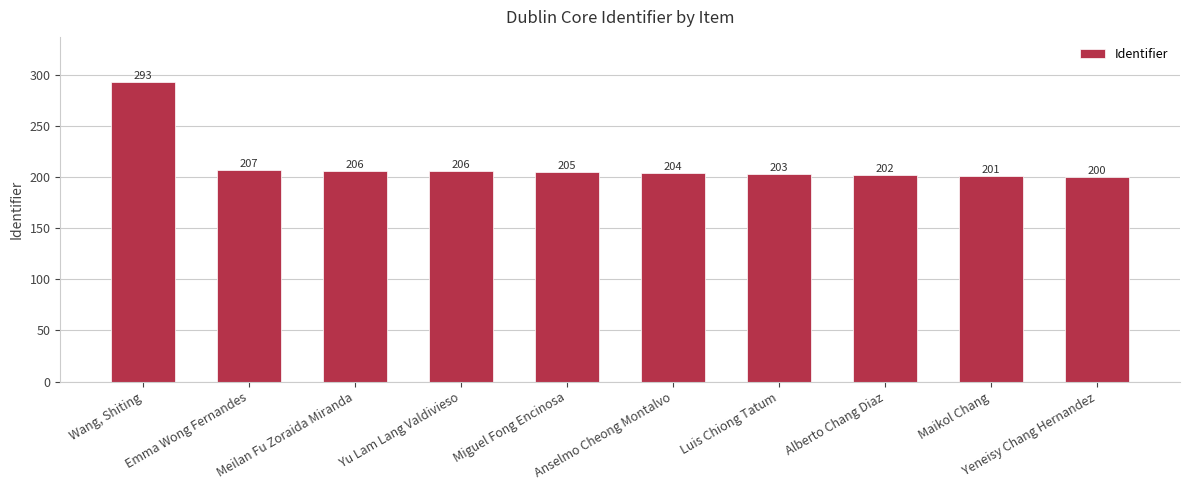

What is the minimum value shown in the chart?

200